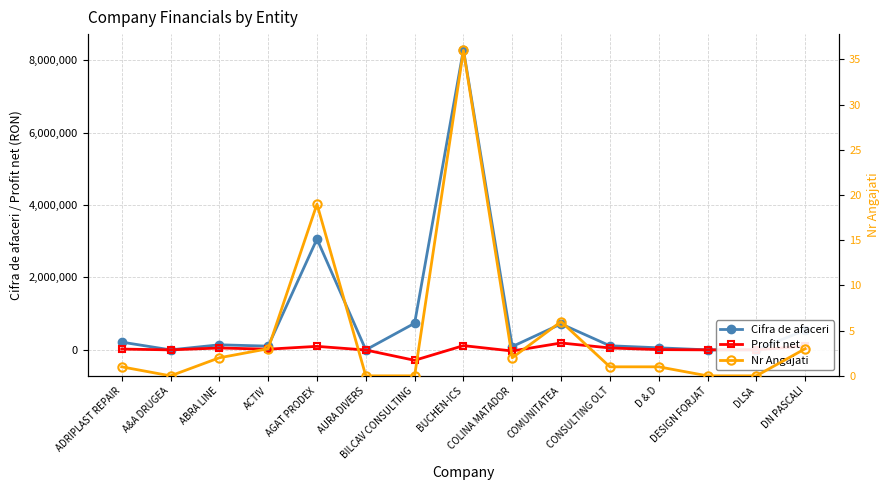

Is it true that Nr Angajati equals 17 at DESIGN FORJAT?

False